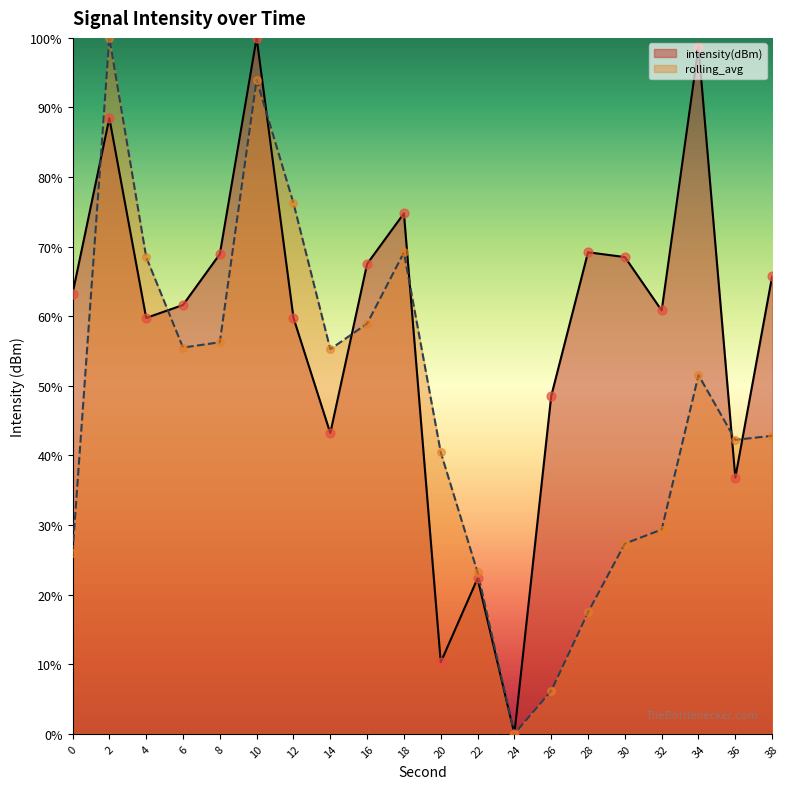

Which series has the largest Y range (max minus min)?

intensity(dBm)